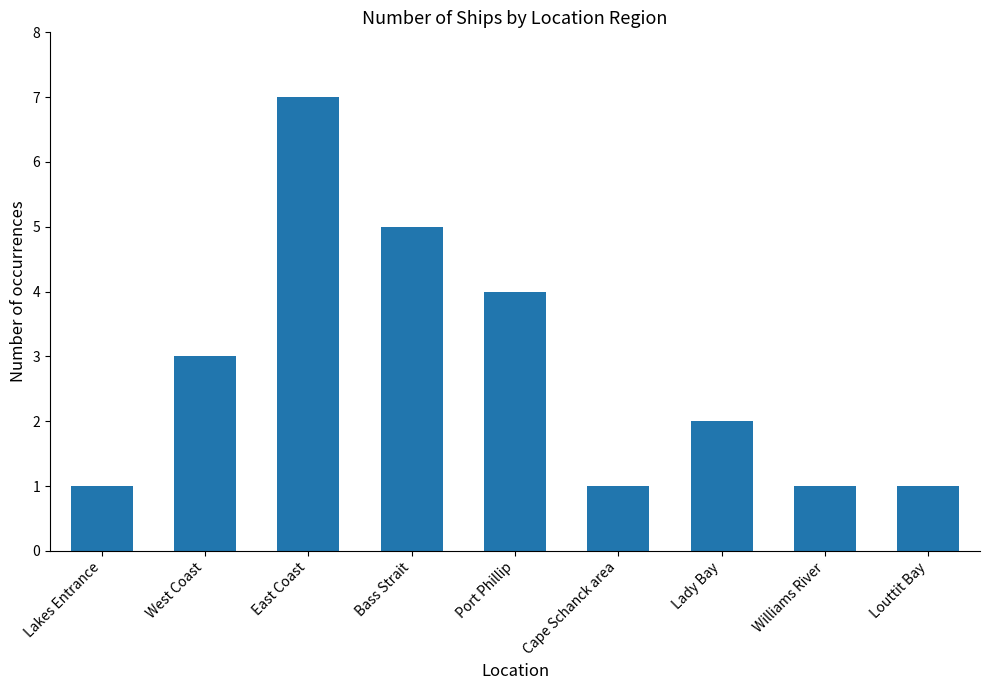

Count the number of data series in this chart.

1